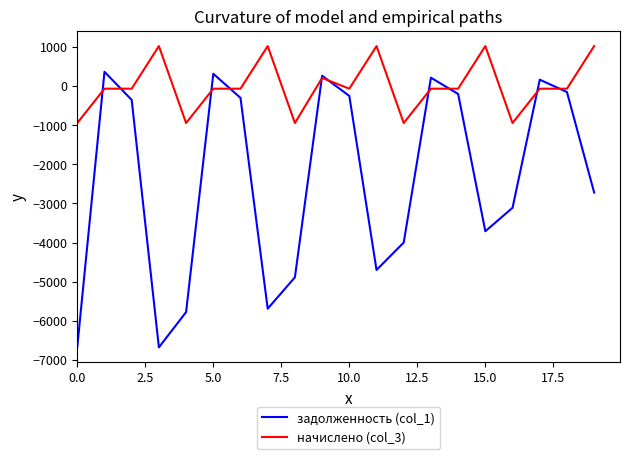

Which series has the largest range (max minus min)?

задолженность (col_1)